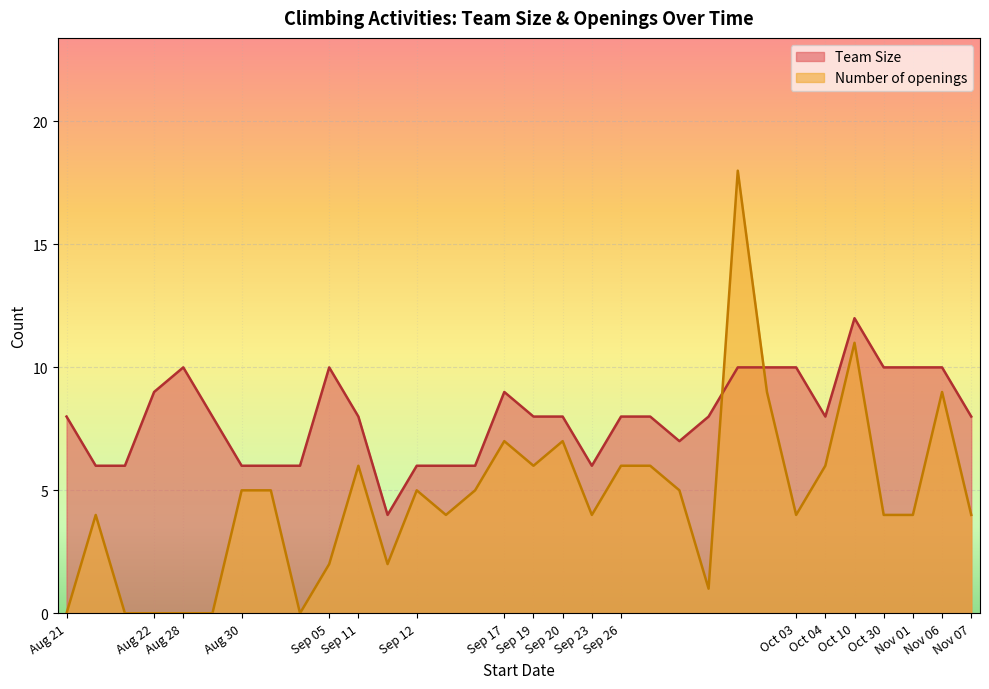

Reading left to right, what are all the values shown in this chart?

Team Size: 2020-08-21=8	2020-08-21=6	2020-08-21=6	2020-08-22=9	2020-08-28=10	2020-08-28=8	2020-08-30=6	2020-08-30=6	2020-08-30=6	2020-09-05=10	2020-09-11=8	2020-09-11=4	2020-09-12=6	2020-09-12=6	2020-09-12=6	2020-09-17=9	2020-09-19=8	2020-09-20=8	2020-09-23=6	2020-09-26=8	2020-09-26=8	2020-09-26=7	2020-09-26=8	2020-09-26=10	2020-09-26=10	2020-10-03=10	2020-10-10=12	2020-10-30=10	2020-11-01=10	2020-11-06=10	2020-11-07=8	2020-10-04=8
Number of openings: 2020-08-21=0	2020-08-21=4	2020-08-21=0	2020-08-22=0	2020-08-28=0	2020-08-28=0	2020-08-30=5	2020-08-30=5	2020-08-30=0	2020-09-05=2	2020-09-11=6	2020-09-11=2	2020-09-12=5	2020-09-12=4	2020-09-12=5	2020-09-17=7	2020-09-19=6	2020-09-20=7	2020-09-23=4	2020-09-26=6	2020-09-26=6	2020-09-26=5	2020-09-26=1	2020-09-26=18	2020-09-26=9	2020-10-03=4	2020-10-10=11	2020-10-30=4	2020-11-01=4	2020-11-06=9	2020-11-07=4	2020-10-04=6